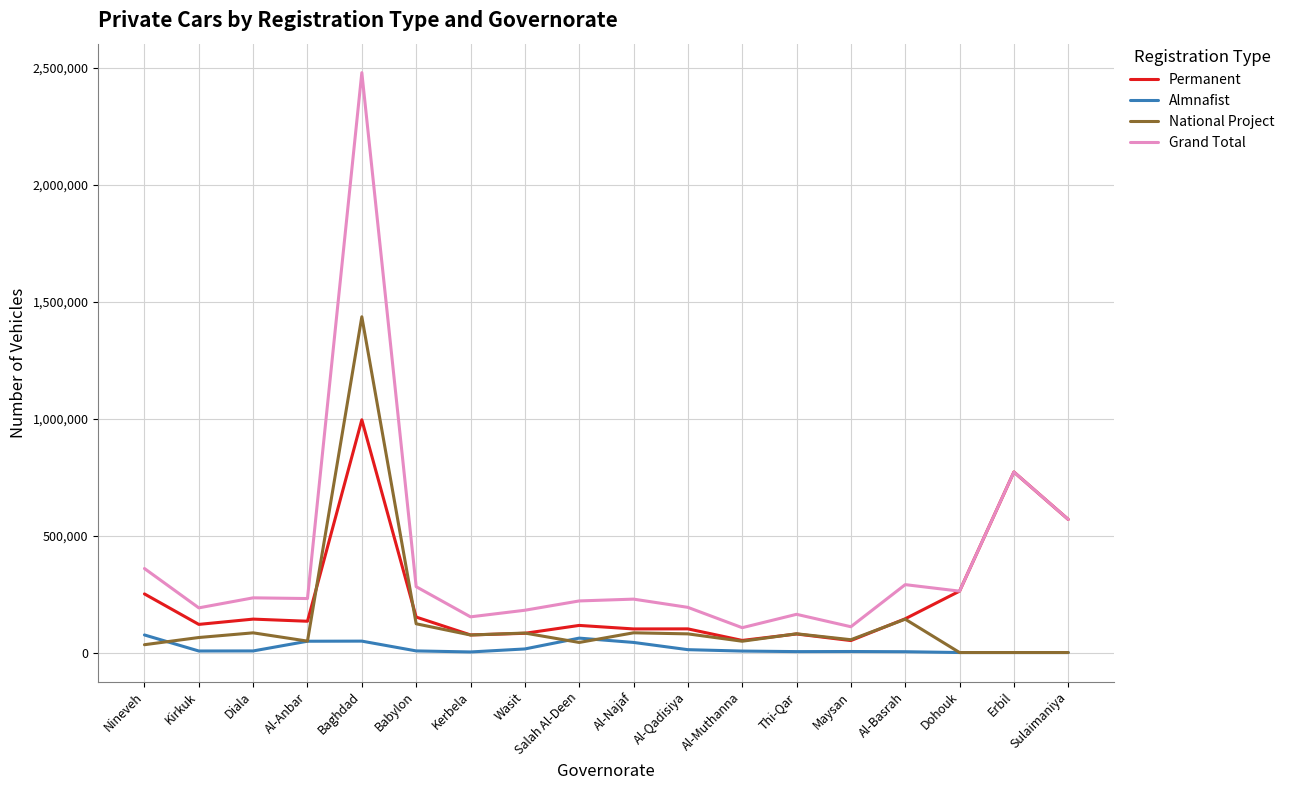

True or false: Permanent has a value of 262524 at Dohouk.

True